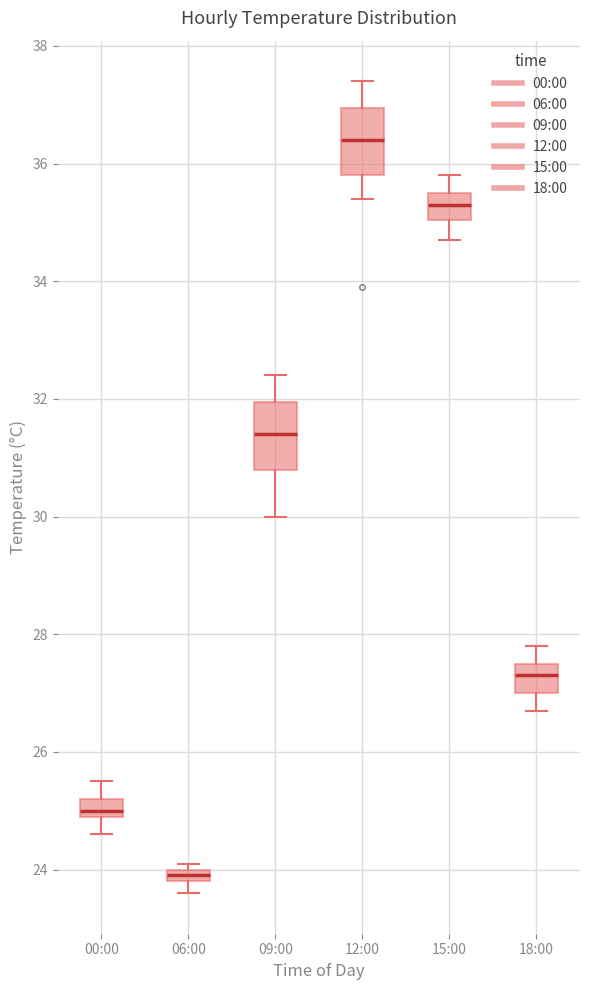

Which box has the highest median line?

12:00